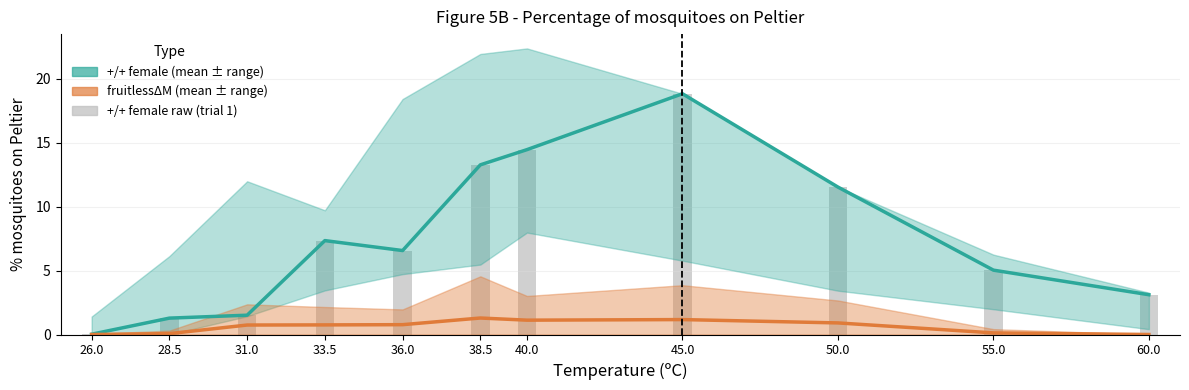

Which label corresponds to the smallest value in the chart?

26.0